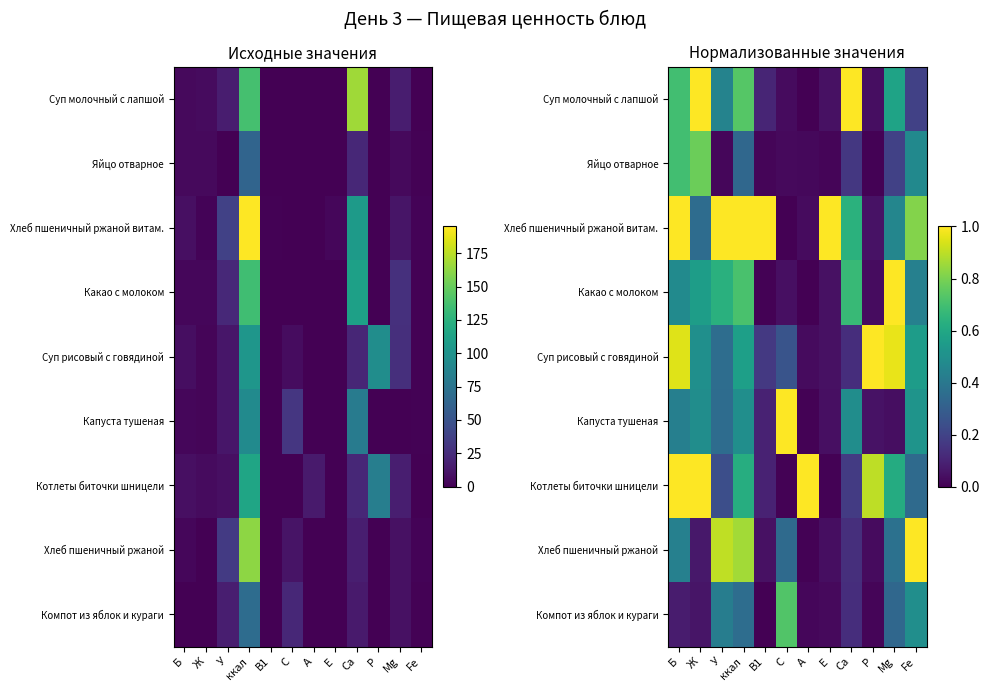

True or false: Суп рисовый с говядиной has a value of 0.8 at Ж.

False